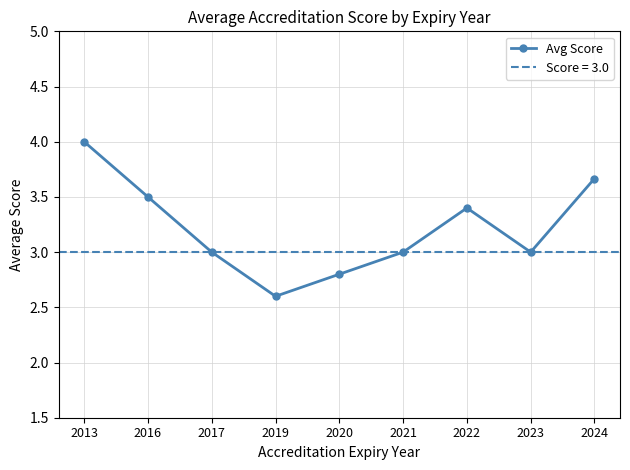

What is the average value?

3.2